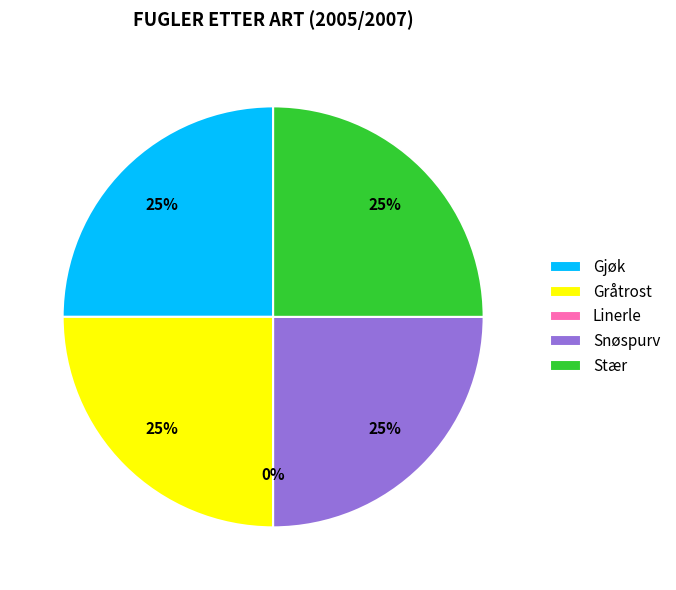

To the nearest percent, what portion does Gråtrost represent?

25%